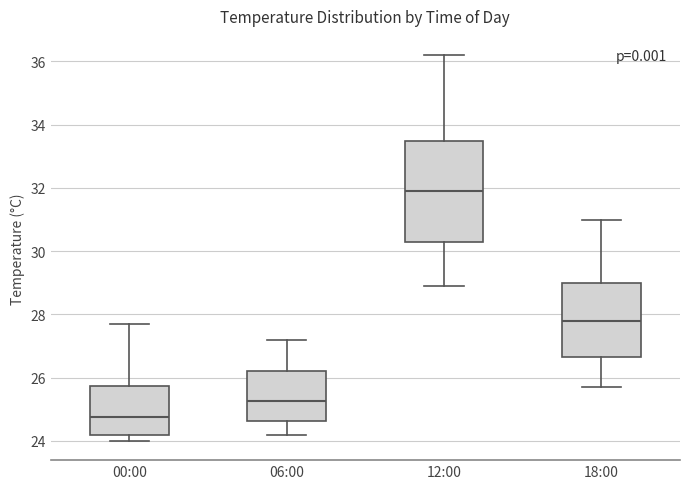

Where is the upper edge of the box for 06:00 on the y-axis? The values are not printed on the chart, so give them approximately, as read against the axis.

26.2